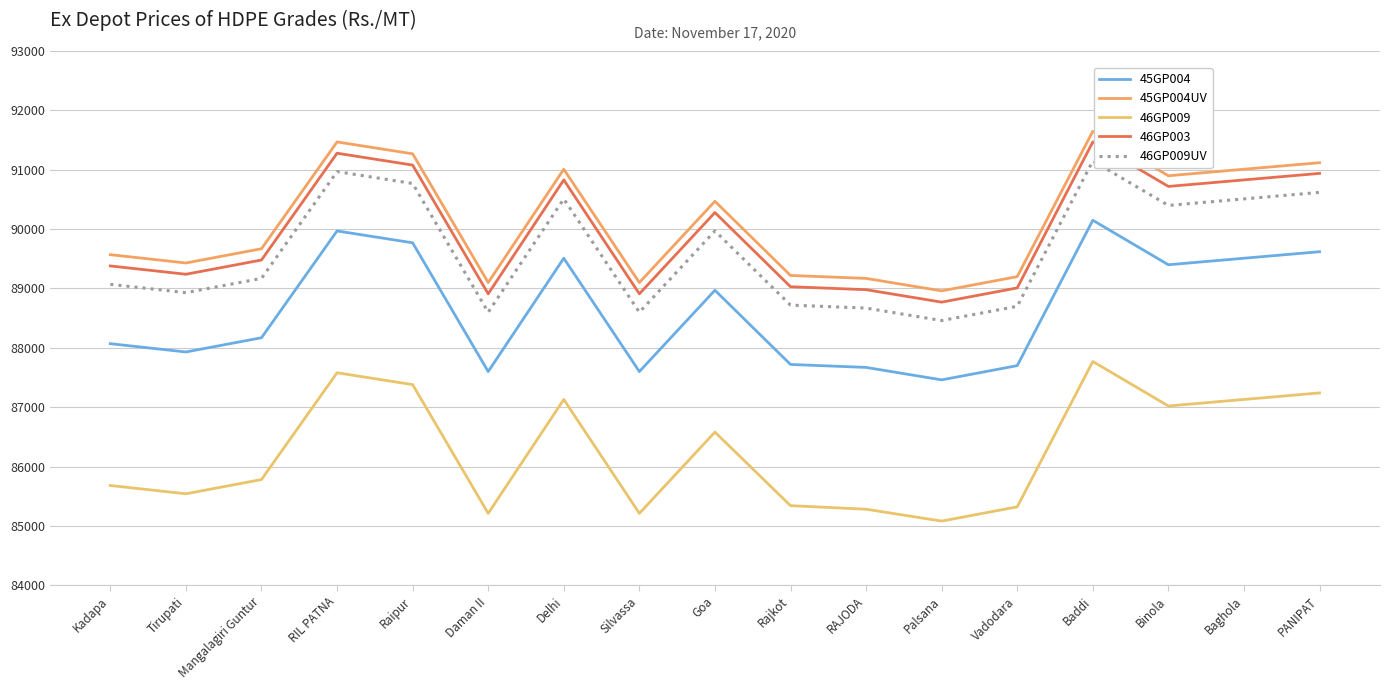

List the series in order of their peak value, highest first.

45GP004UV, 46GP003, 46GP009UV, 45GP004, 46GP009